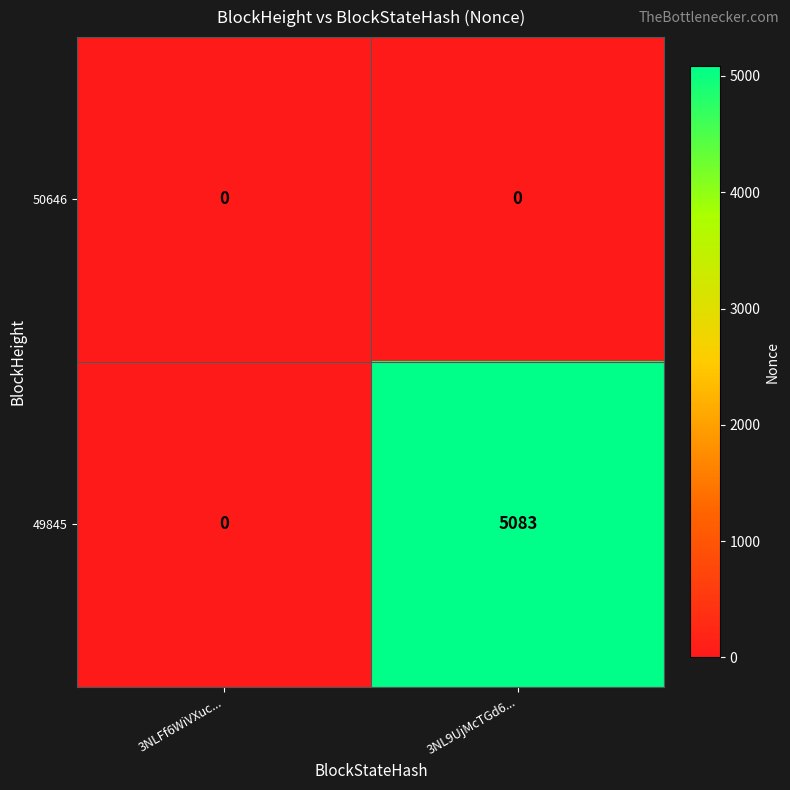

The value of 50646 at 3NLFf6WiVXuc... is 0. True or false?

True